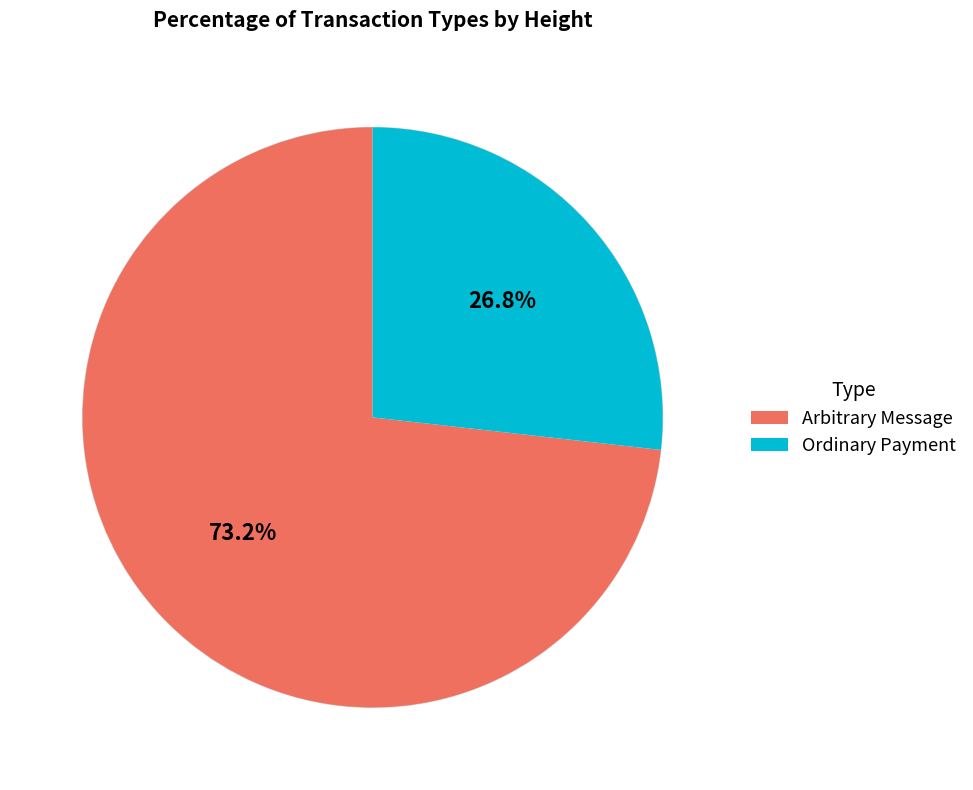

True or false: Ordinary Payment accounts for 27% of the total.

True